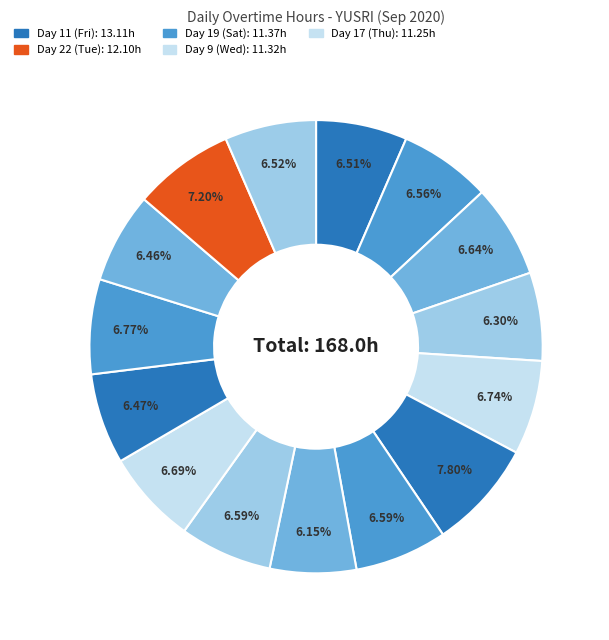

Is there a majority slice in this chart?

No